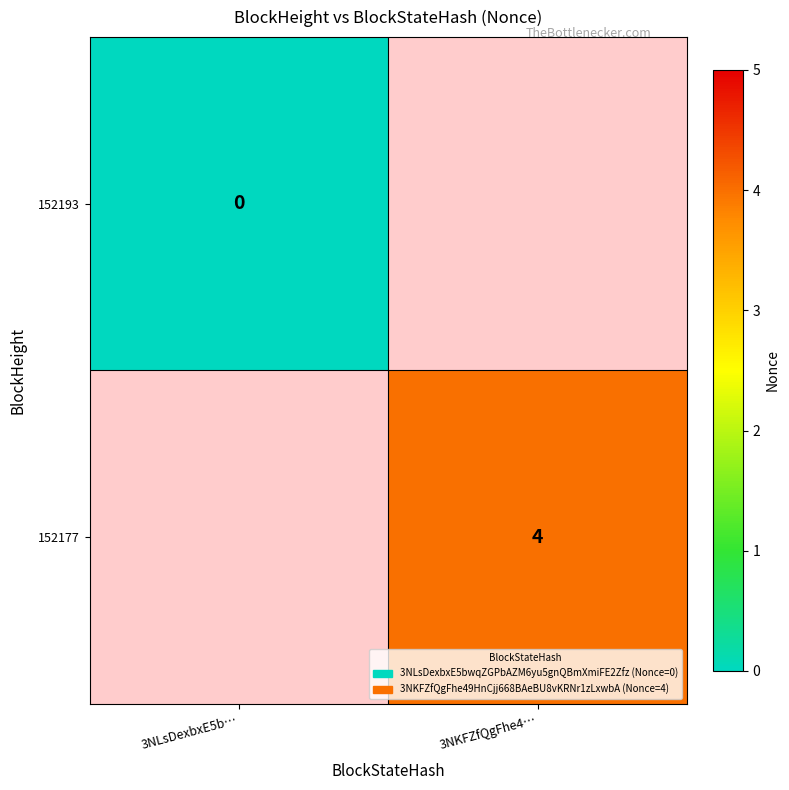

True or false: 152177 has a value of 6 at 3NKFZfQgFhe4….

False